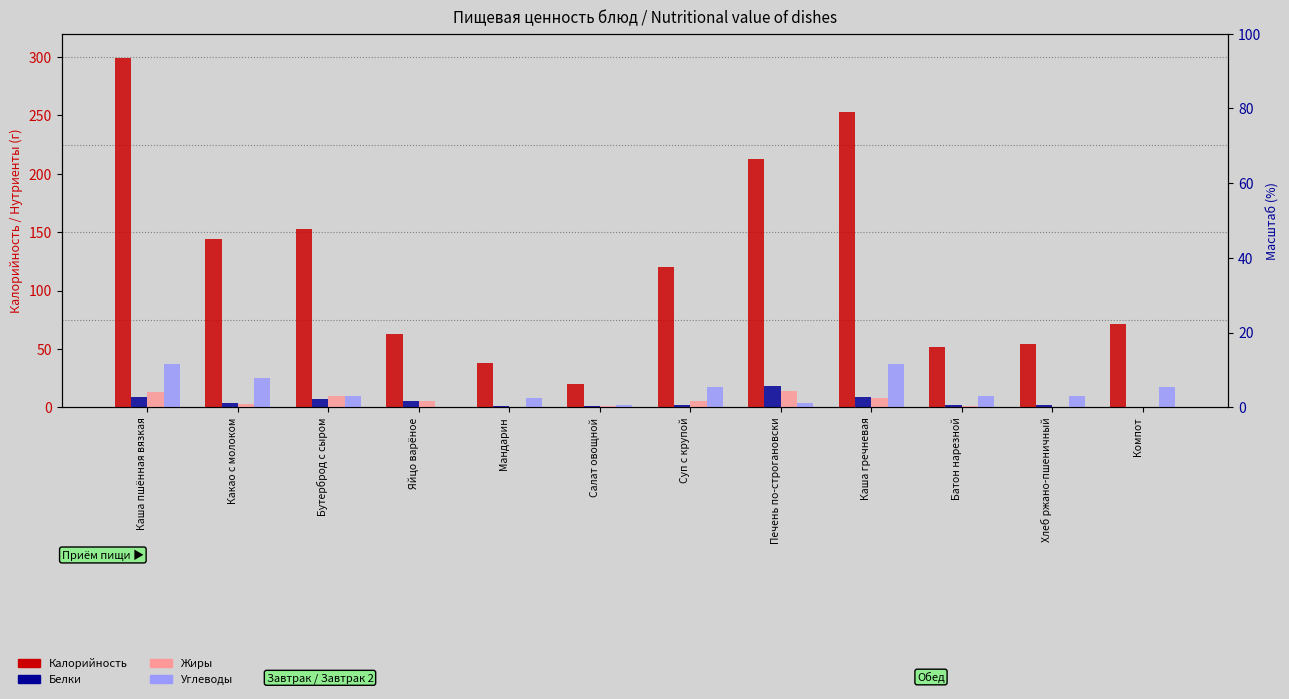

Reading left to right, list all the values displayed in this chart.

Калорийность: 299.0	144.0	153.0	63.0	38.0	20.0	120.0	213.0	253.0	52.0	54.0	71.0
Белки: 9.0	4.0	7.0	5.0	1.0	1.0	2.0	18.0	9.0	2.0	2.0	0.0
Жиры: 13.0	3.0	10.0	5.0	0.0	1.0	5.0	14.0	8.0	1.0	0.0	0.0
Углеводы: 37.0	25.0	10.0	0.3	8.0	2.0	17.0	4.0	37.0	10.0	10.0	17.0